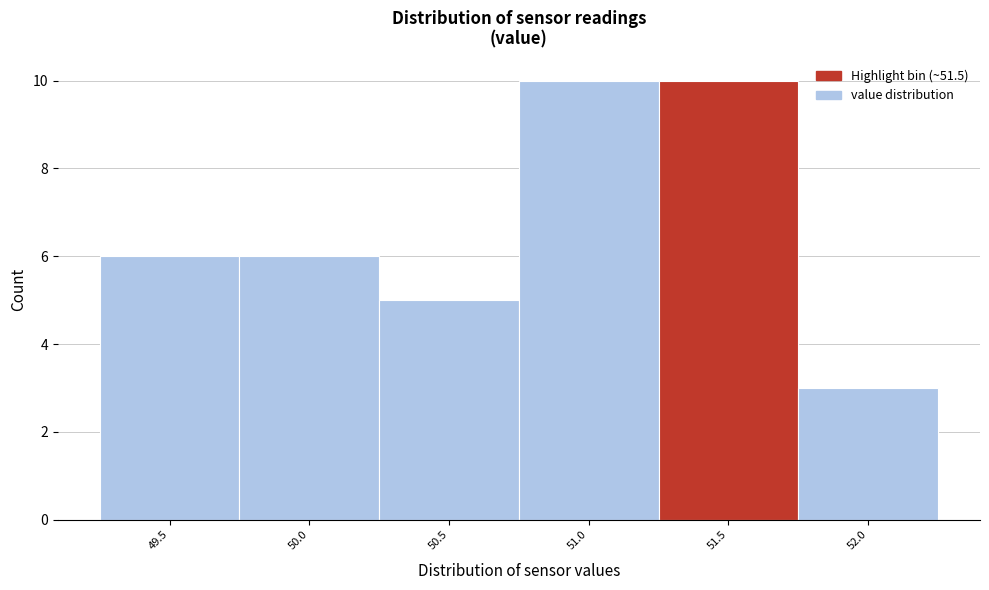

Reading left to right, extract all data points from this chart.

6	6	5	10	10	3